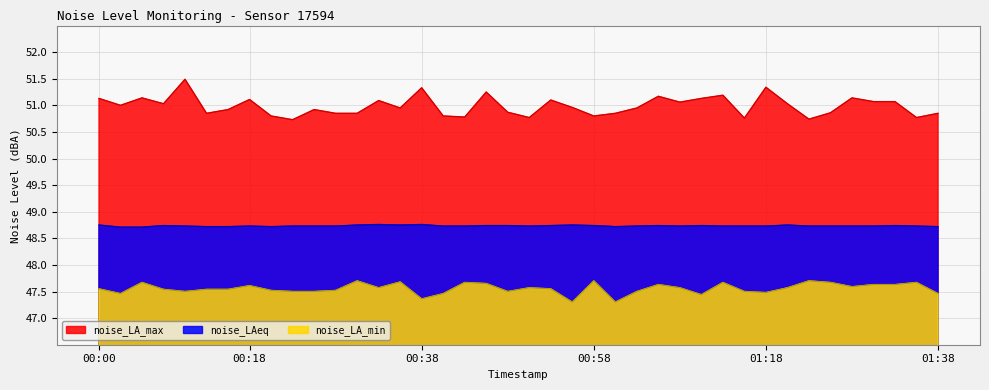

Which category has the highest value across all series?

00:10